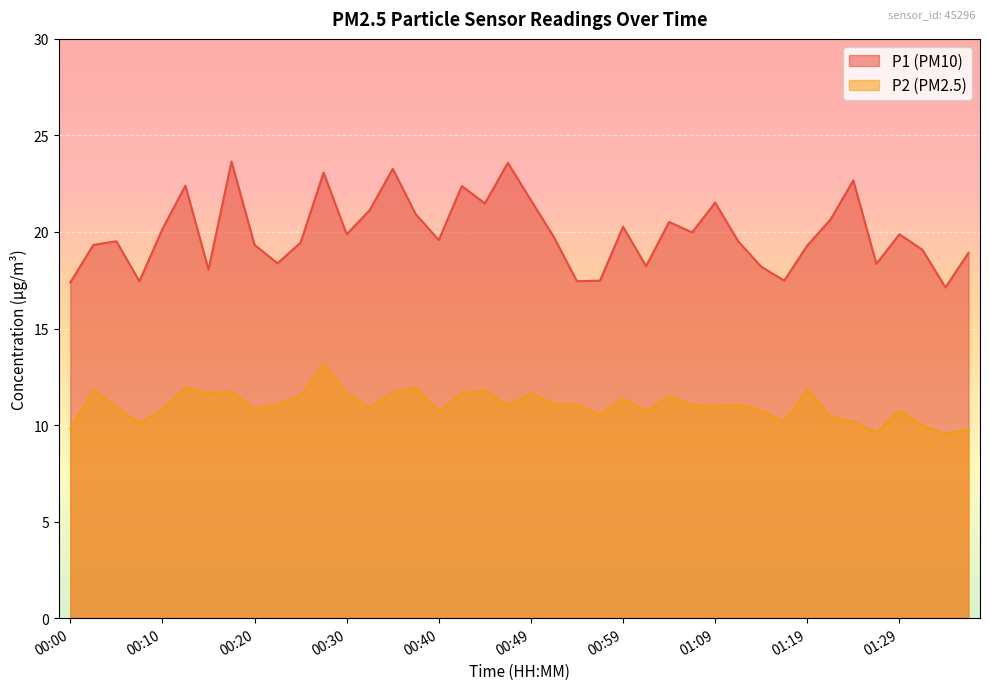

Where is the first local maximum for P1?

00:05